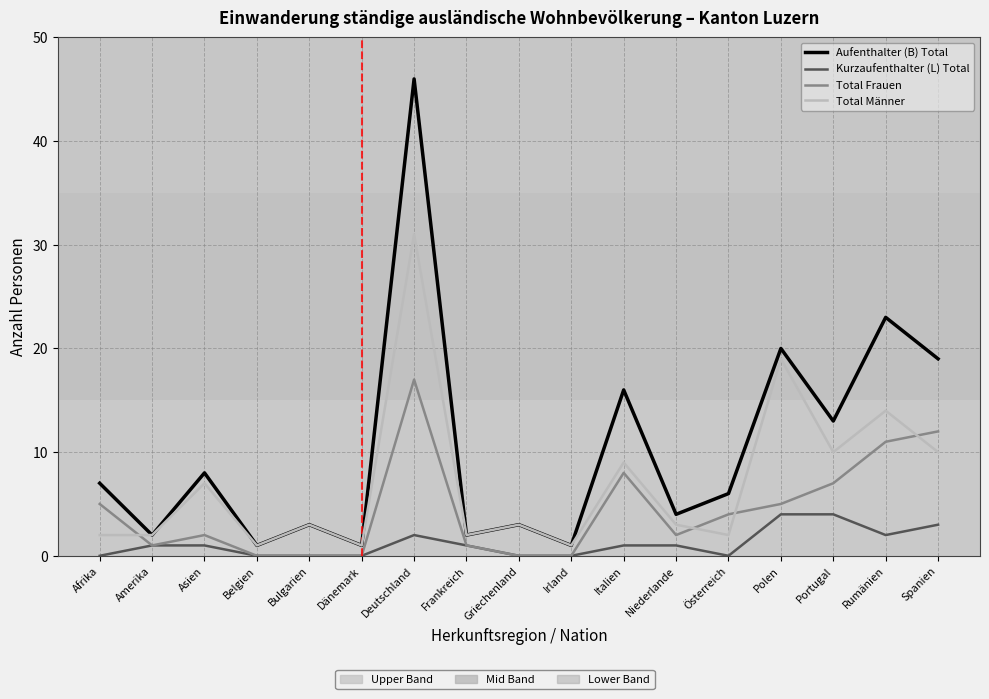

How many lines are shown in the chart?

4